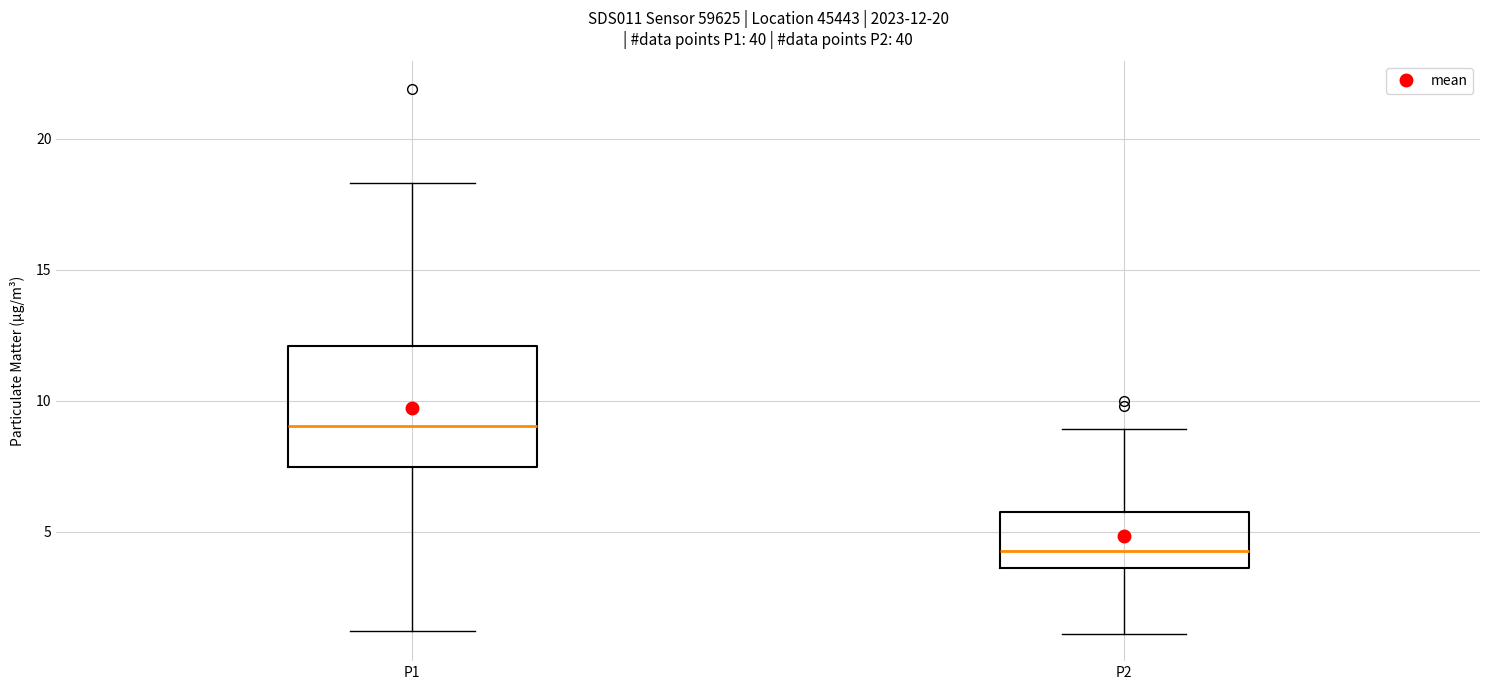

Which box is the tallest, from its lower edge to its upper edge?

P1